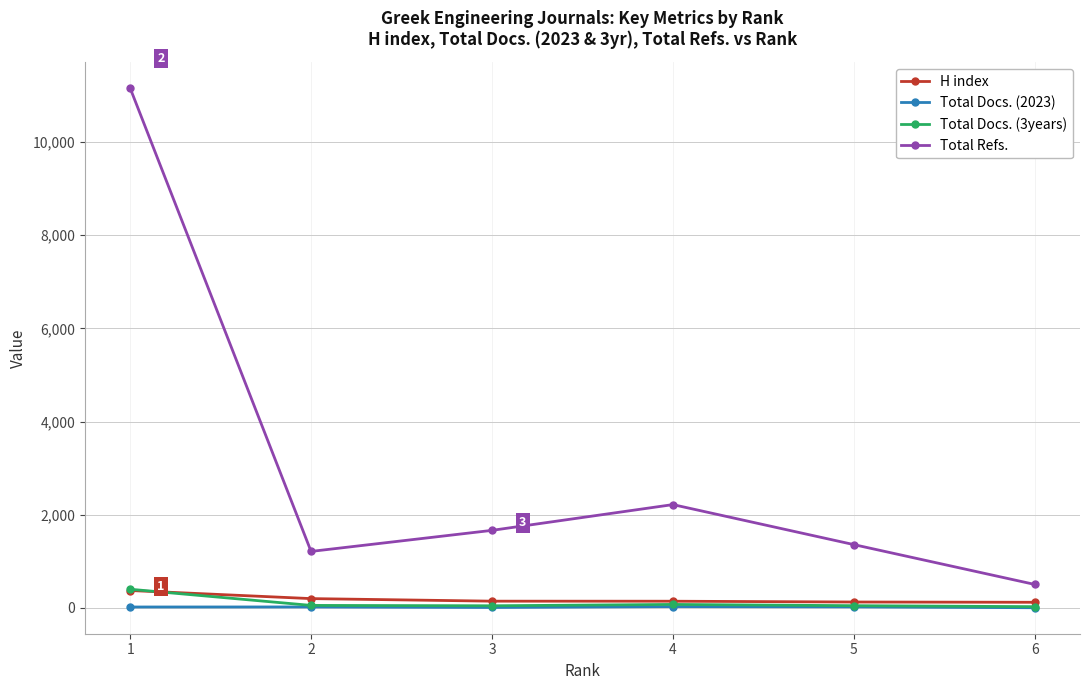

True or false: Total Docs. (3years) has more than 0 interior local peaks.

True